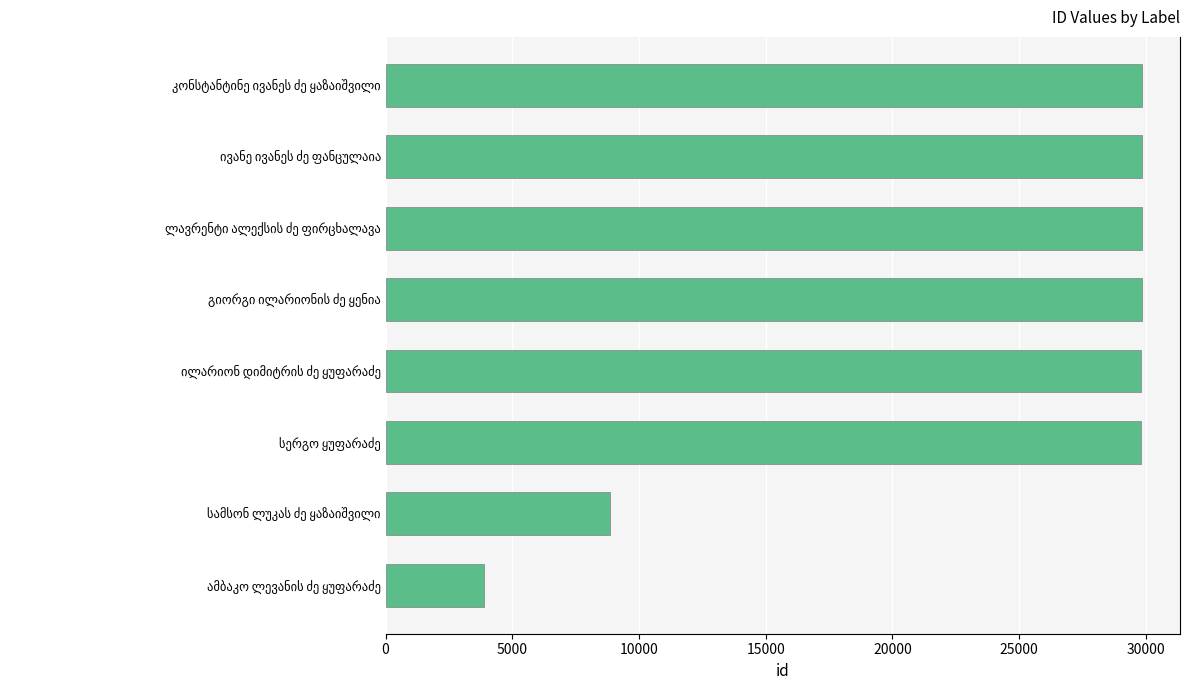

What is the difference between the second highest and minimum values?

25974